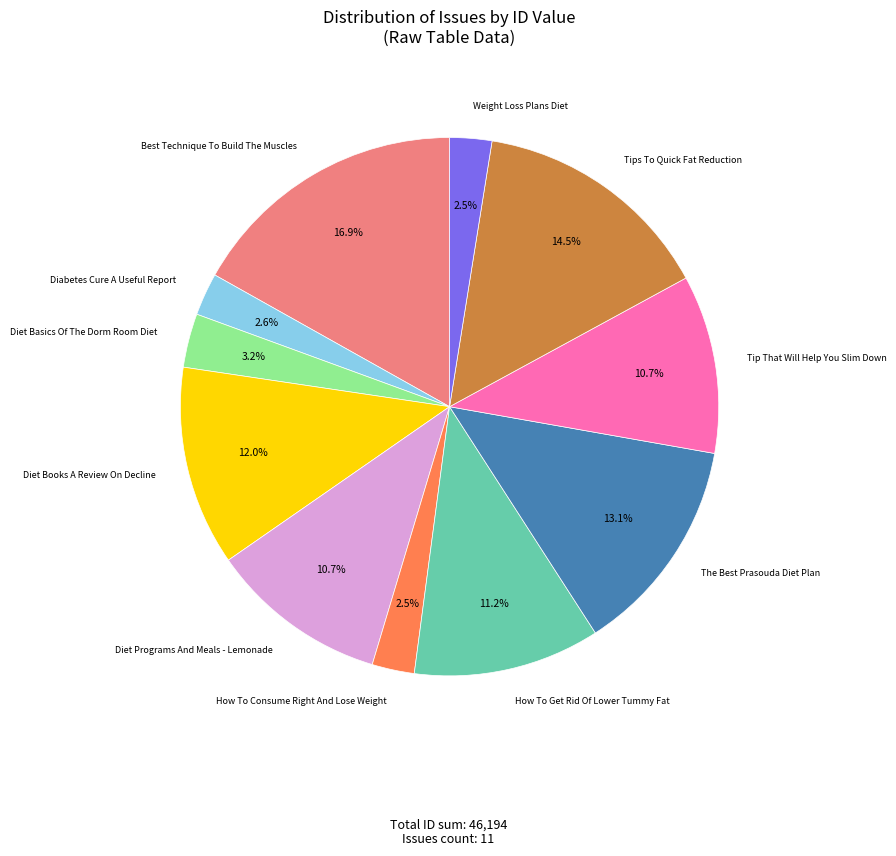

Is there any slice that represents more than half of the pie?

No